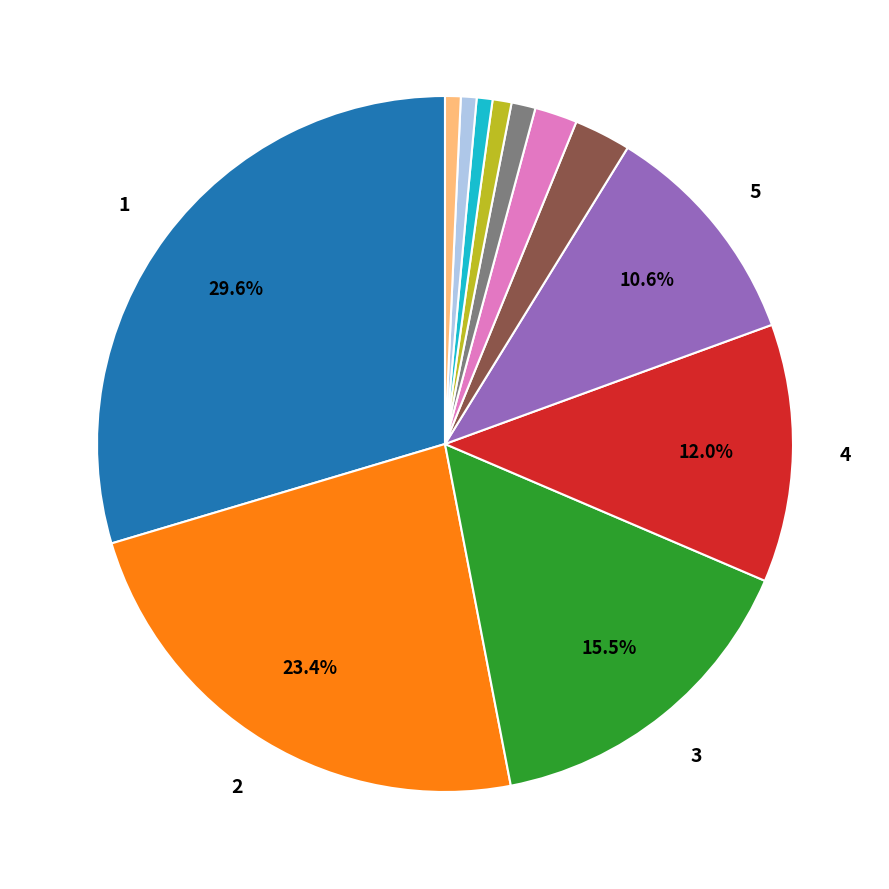

Is there any slice that represents more than half of the pie?

No